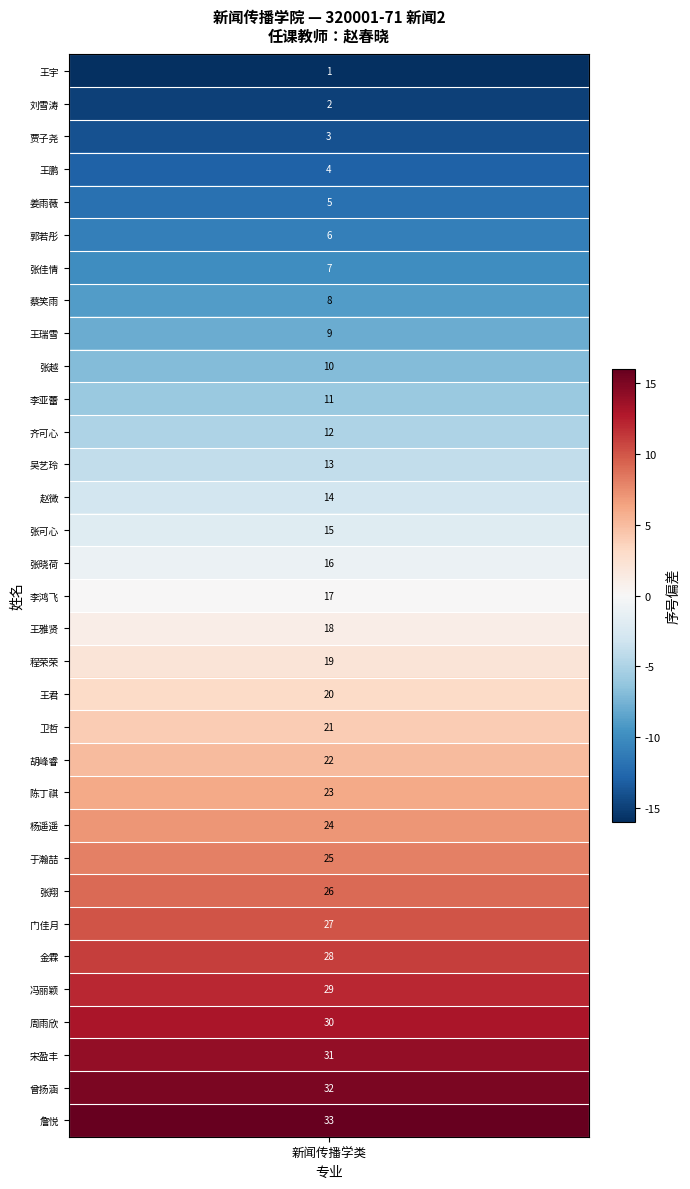

How many values are below 17?

16